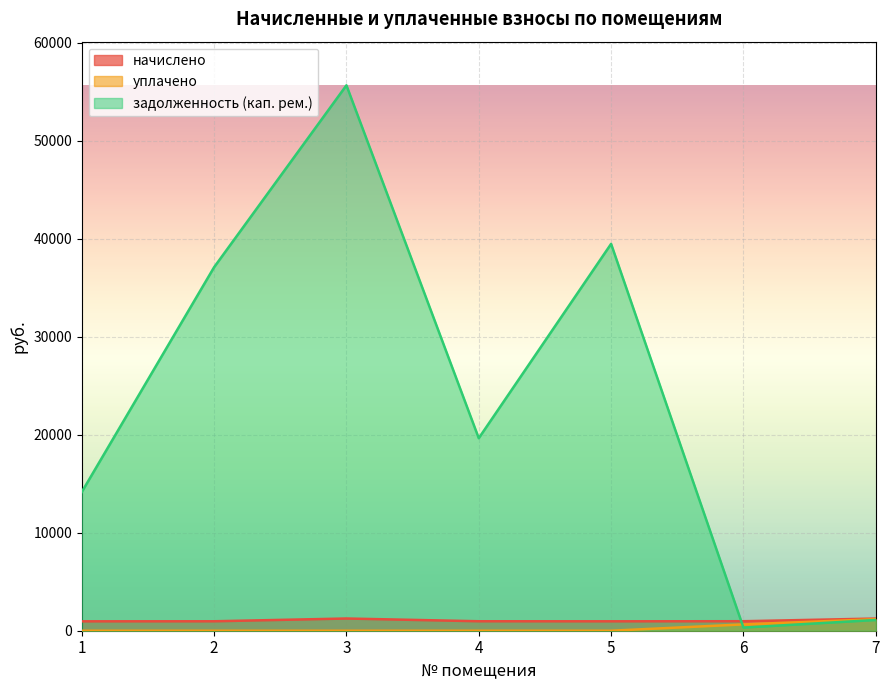

List the labels in order of начислено value, smallest first.

1, 5, 2, 4, 6, 7, 3